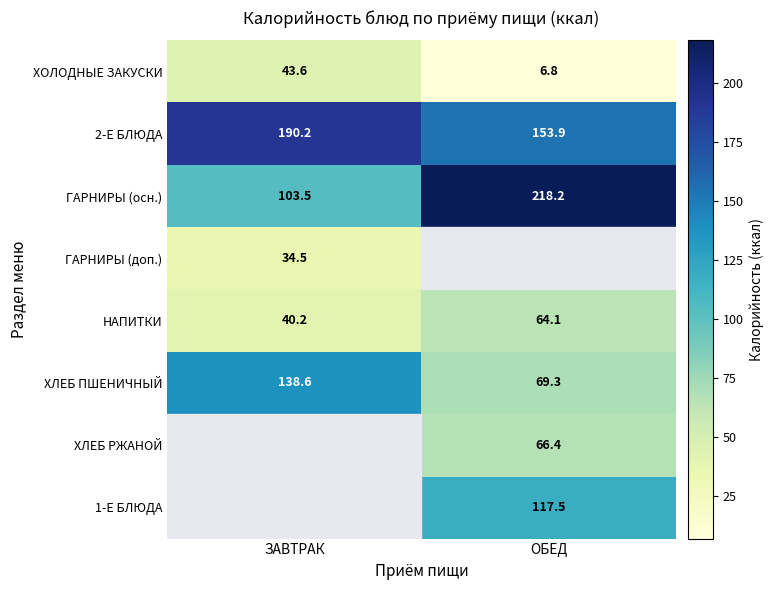

What is the difference between the highest and lowest values at ОБЕД?

211.4